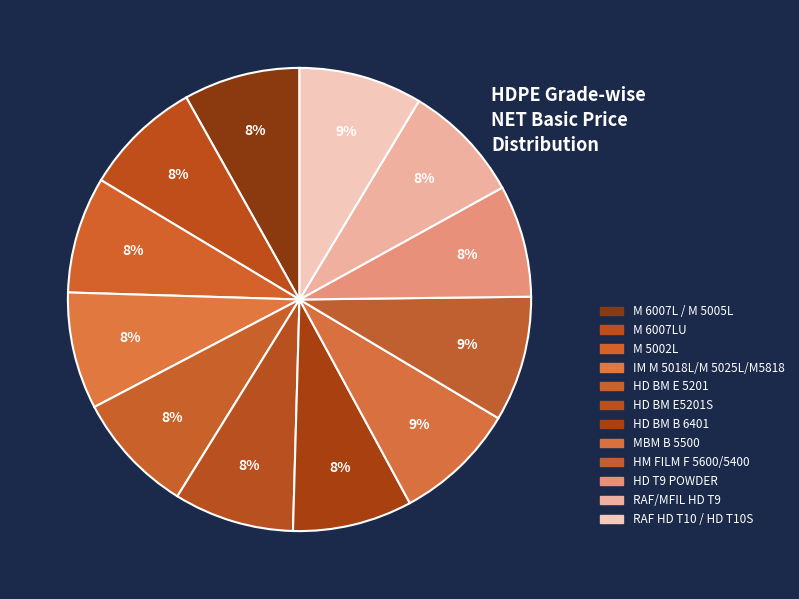

Count the number of slices in the pie.

12